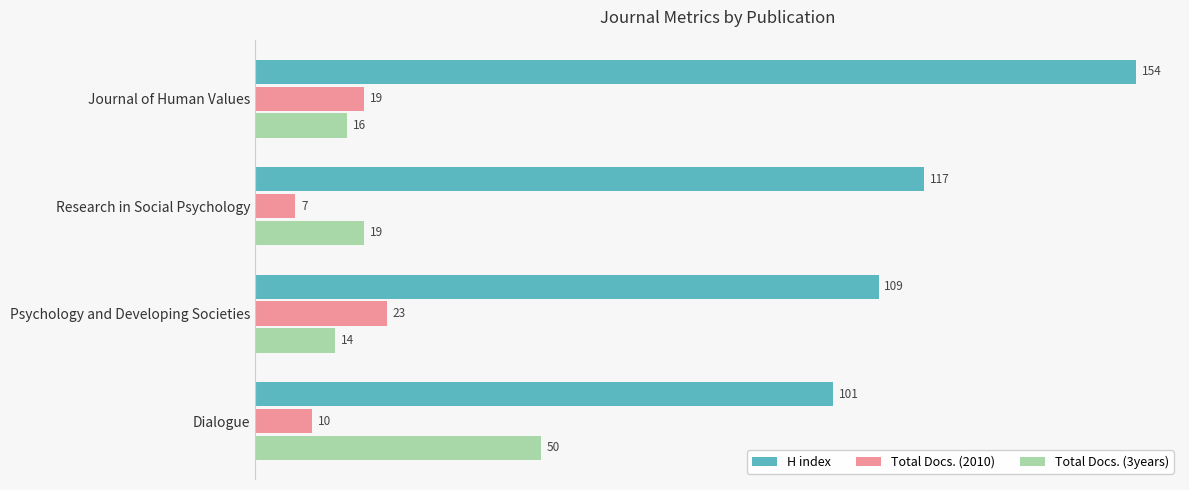

How many values in the H index series are below 117?

2